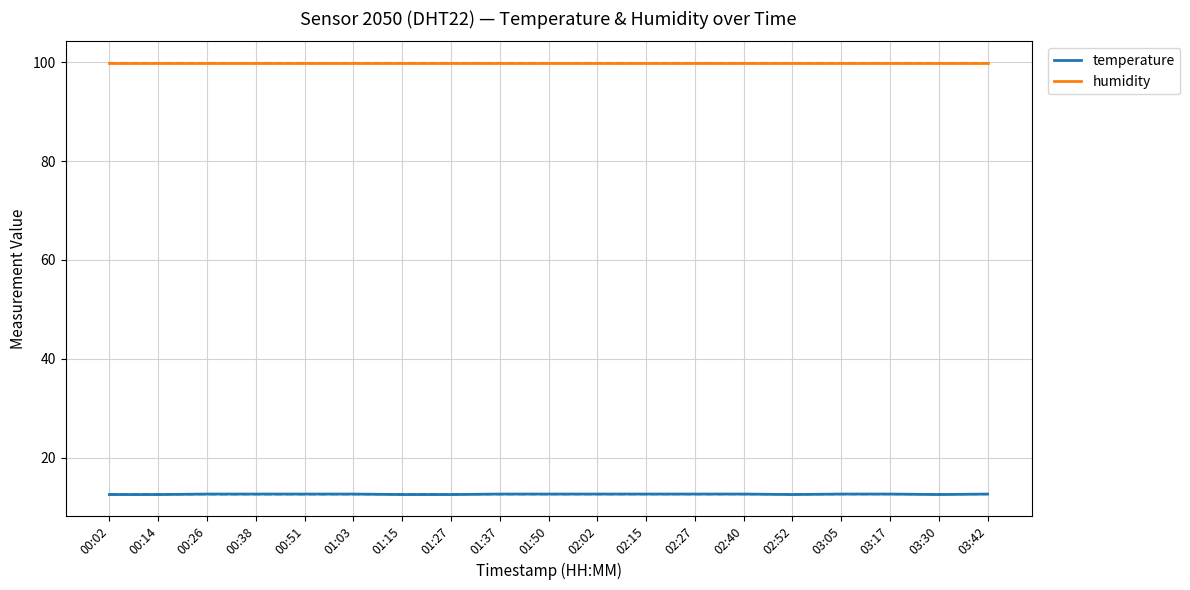

Read the humidity value at 03:42.

99.9